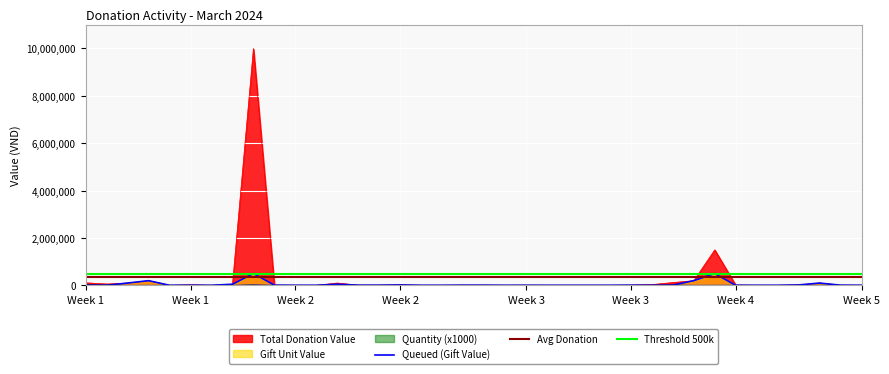

Reading right to left, what are all the values shown in this chart?

Total Donation Value: 5000	10000	100000	20000	5000	5000	15000	1500000	200000	120000	35000	10000	5000	5000	5000	5000	10000	5000	10000	10000	5000	5000	20000	10000	10000	100000	5000	5000	10000	10000000	50000	5000	25000	5000	200000	100000	60000	110000
Gift Unit Value: 5000	10000	100000	20000	5000	5000	5000	500000	200000	10000	5000	10000	5000	5000	5000	5000	5000	5000	10000	10000	5000	5000	20000	10000	10000	50000	5000	5000	10000	500000	50000	5000	5000	5000	200000	100000	5000	5000
Quantity: 1000	1000	1000	1000	1000	1000	3000	3000	1000	12000	7000	1000	1000	1000	1000	1000	2000	1000	1000	1000	1000	1000	1000	1000	1000	2000	1000	1000	1000	20000	1000	1000	5000	1000	1000	1000	12000	22000